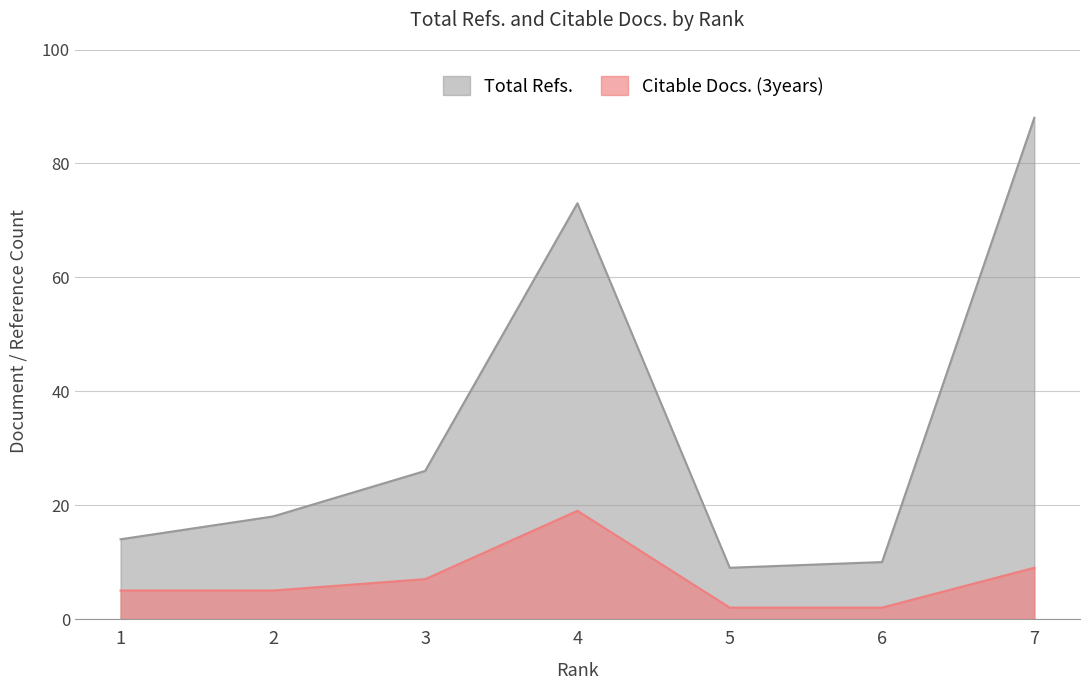

Rank the categories by value from highest to lowest.

4, 7, 3, 1, 2, 5, 6